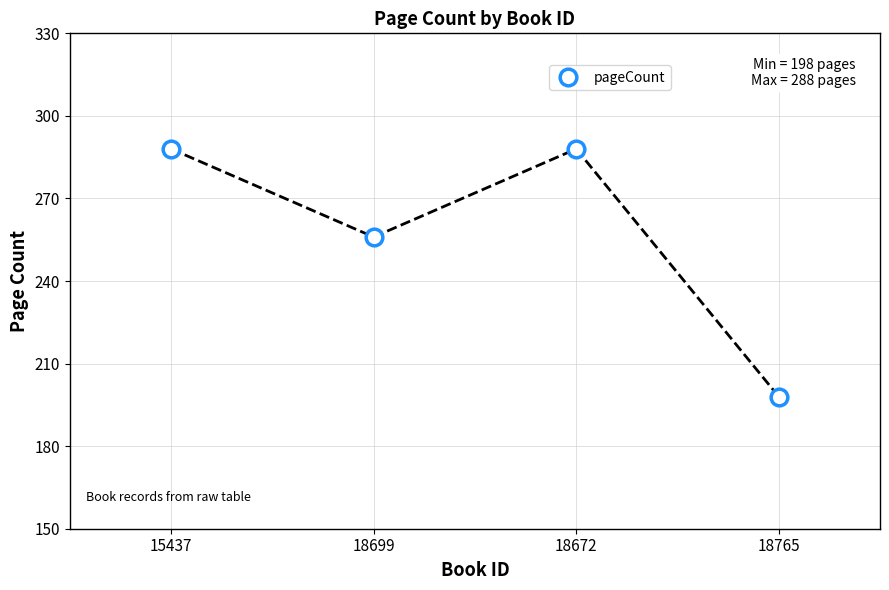

What is the maximum value shown in the chart?

288